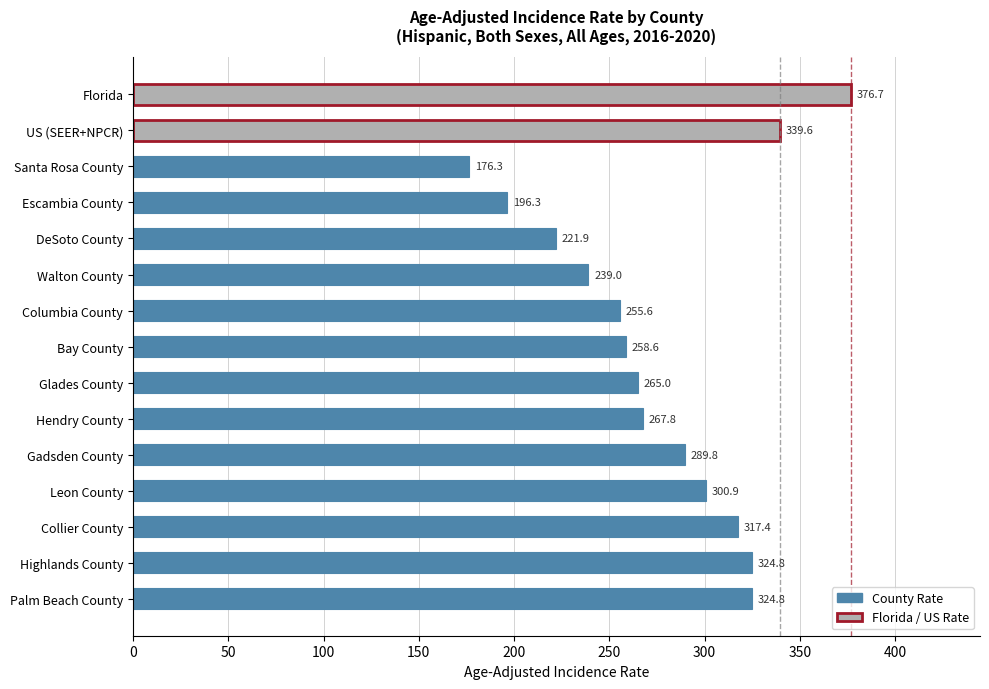

The chart shows a value of 324.8 at Highlands County. True or false?

True